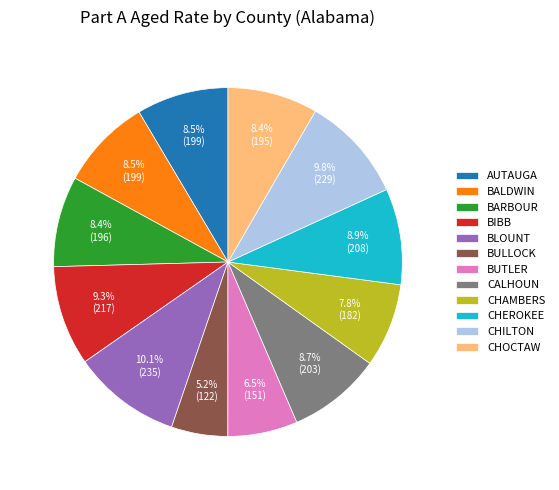

What percentage do BIBB and BARBOUR together represent?

17.7%